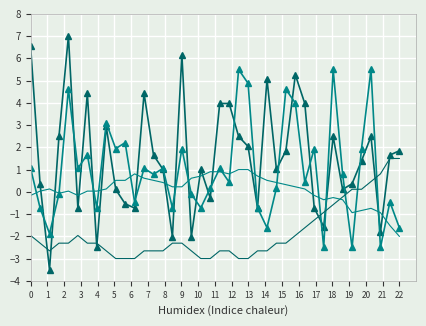

What is the smallest value displayed?

-3.5